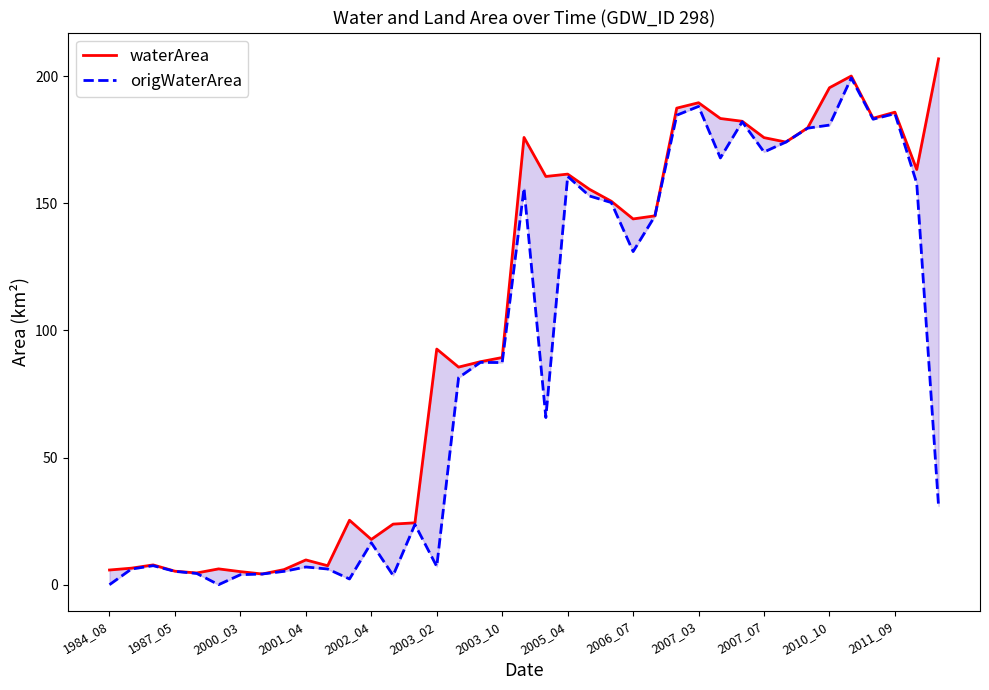

Reading left to right, transcribe all the data shown in this chart.

waterArea: 5.8	6.5	7.8	5.3	4.6	6.2	5.1	4.2	5.9	9.7	7.5	25.3	17.8	23.8	24.3	92.7	85.6	87.7	89.3	175.9	160.6	161.5	155.5	150.8	143.8	145.1	187.4	189.6	183.3	182.3	175.8	174.1	179.7	195.4	200.1	183.4	185.8	163.3	206.8
origWaterArea: 0.0	6.1	7.5	5.2	4.4	0.0	3.9	4.2	5.2	7.0	6.2	2.2	16.5	3.6	23.7	7.2	81.4	87.4	87.4	155.9	65.7	160.6	152.9	150.3	131.0	145.0	184.7	188.1	167.8	182.1	170.2	174.1	179.6	180.8	199.3	183.1	185.3	157.9	31.0